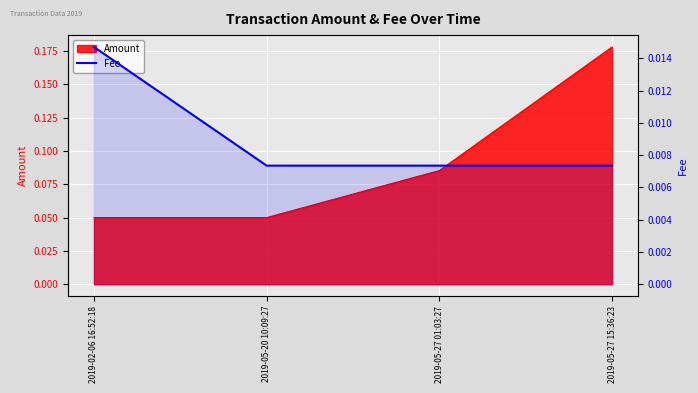

How many data points does each series have?

4